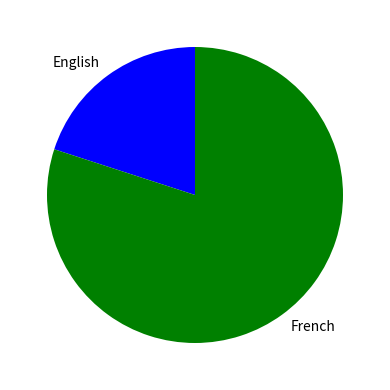

Which has a higher value, English or French?

French